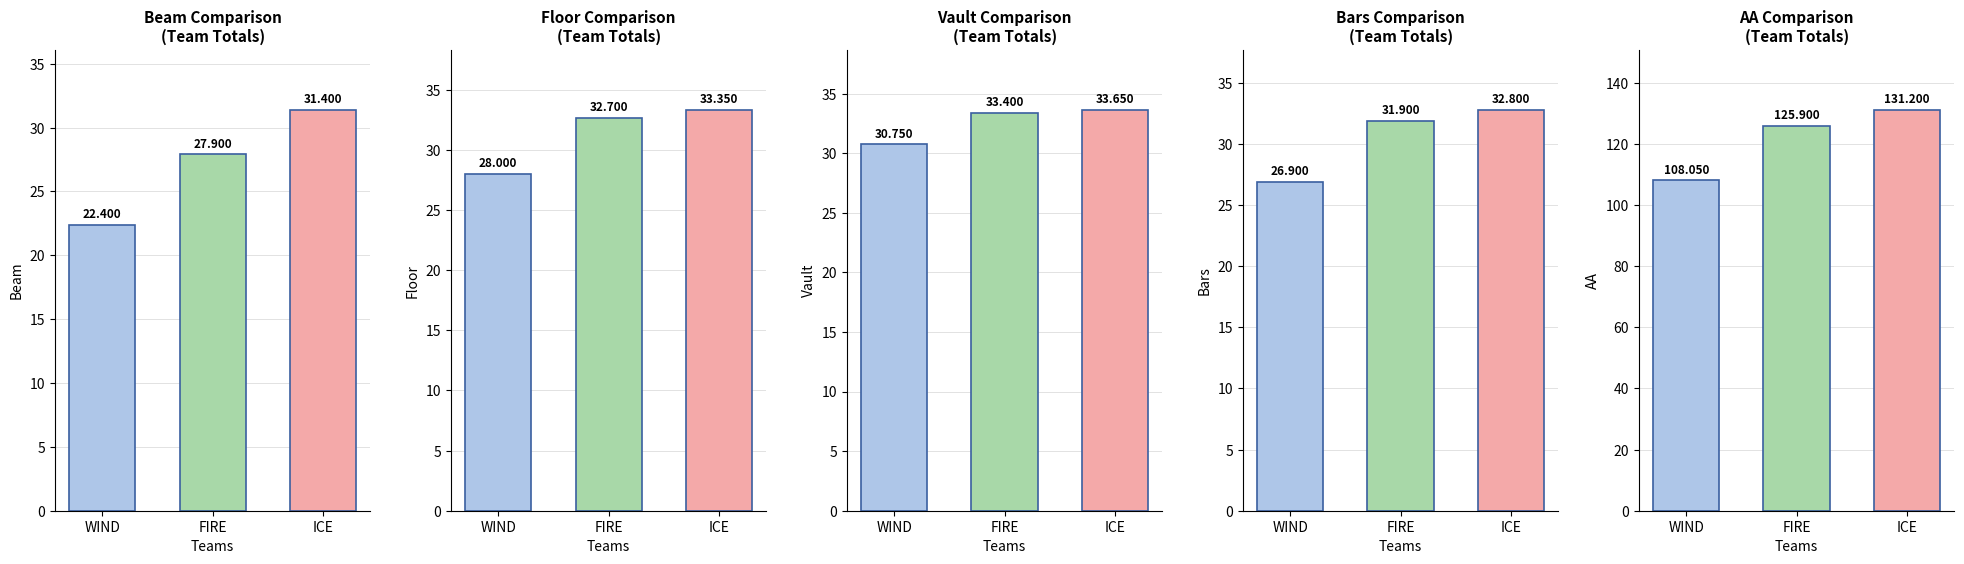

Is the value of Vault at 2 greater than the value of Bars at 0?

Yes